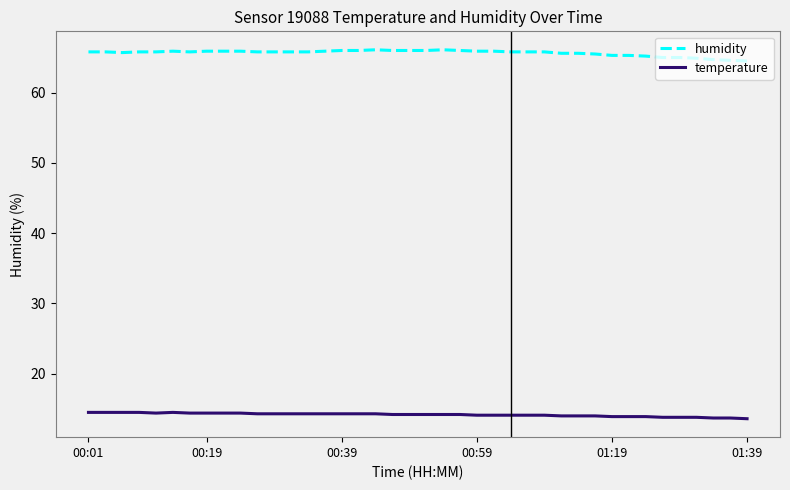

What is the minimum value shown in the chart?

13.6